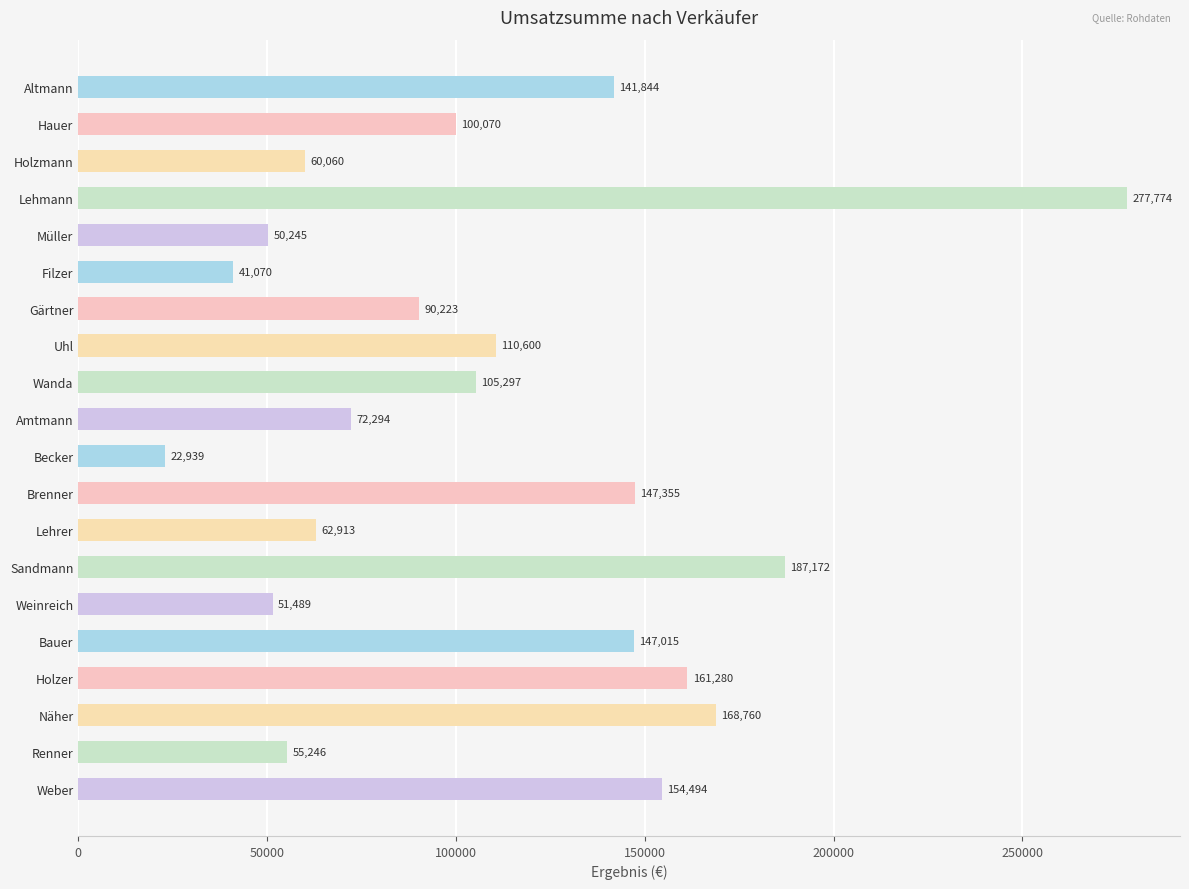

Between Lehrer and Bauer, which is larger?

Bauer